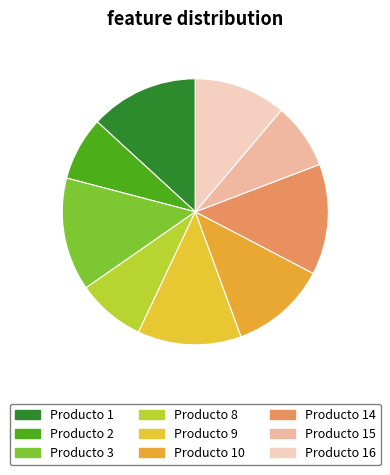

True or false: Producto 15 accounts for 8% of the total.

True